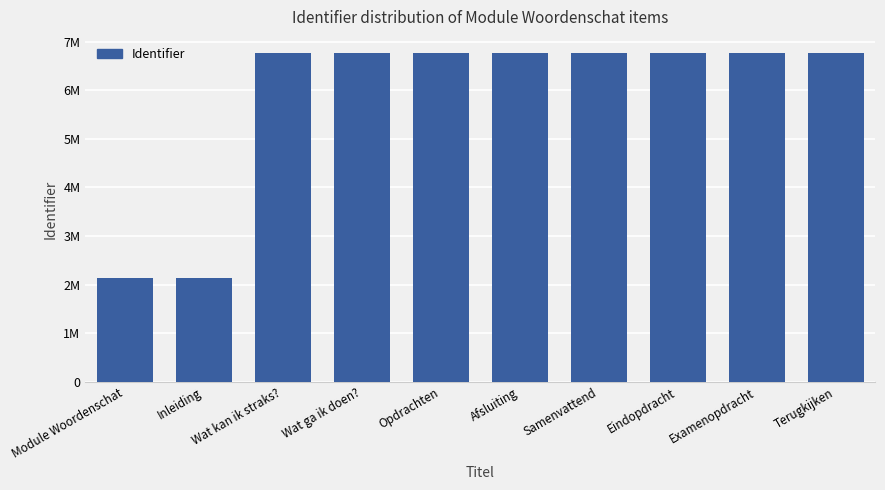

At which category does the chart reach its minimum across all series?

Module Woordenschat